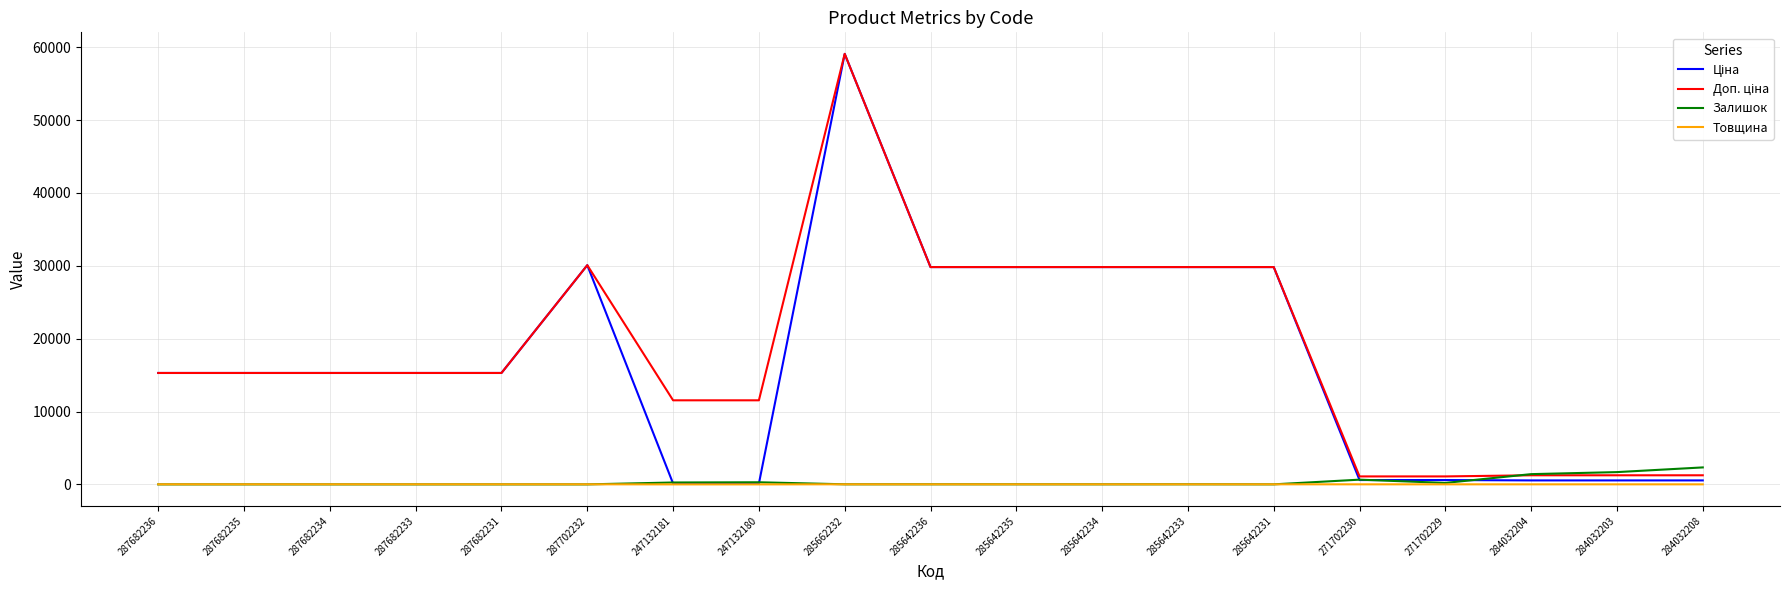

At which category is the sum across all series the highest?

285662232